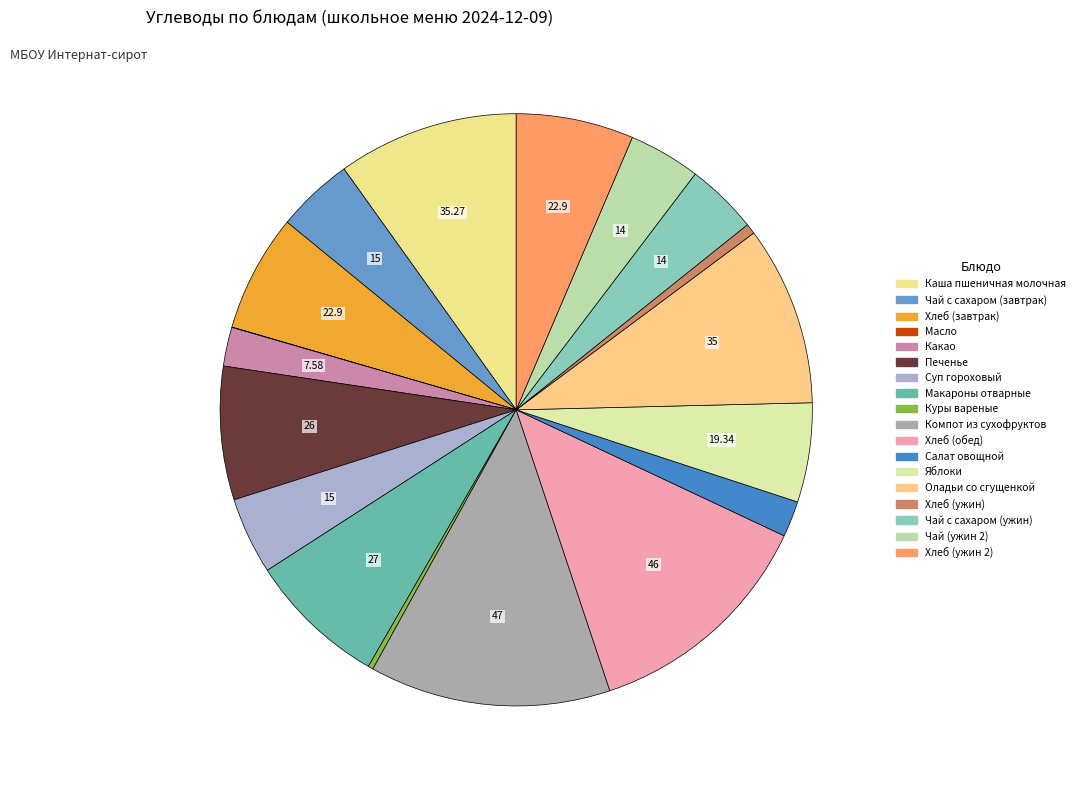

How many slices are in this pie chart?

18